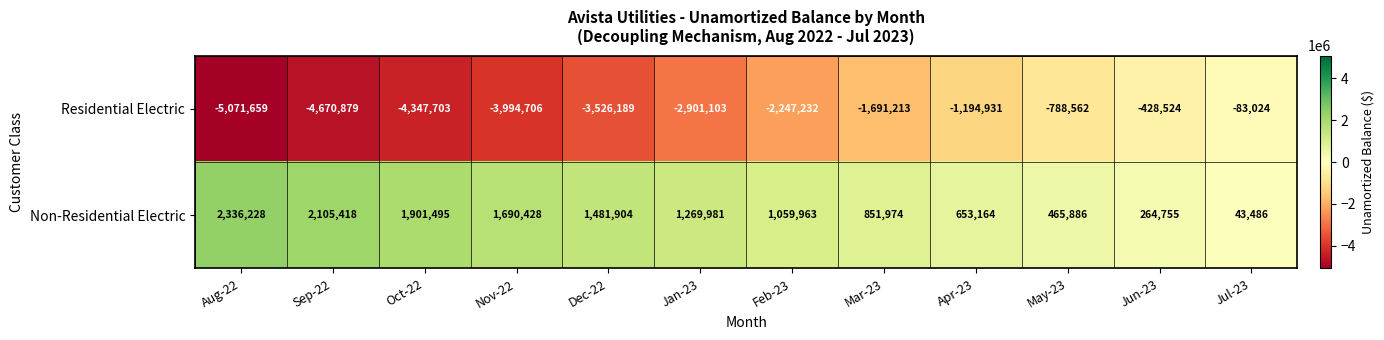

The value of Non-Residential Electric at Feb-23 is 1059963. True or false?

True